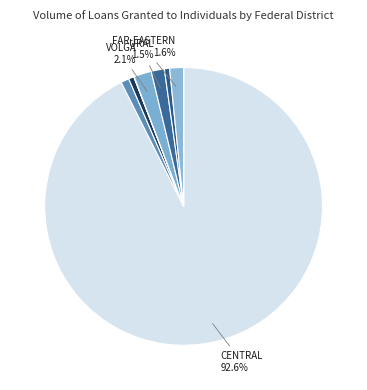

Which slice represents more than half of the pie?

Central Federal District